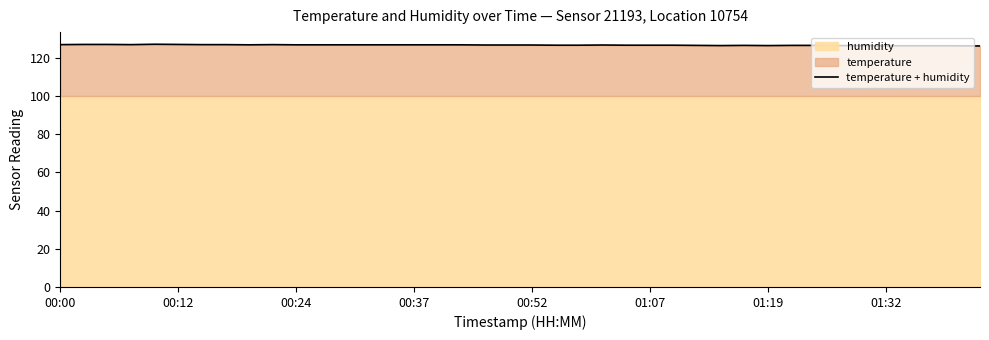

The temperature + humidity series shows 126.8 at 00:00. True or false?

True